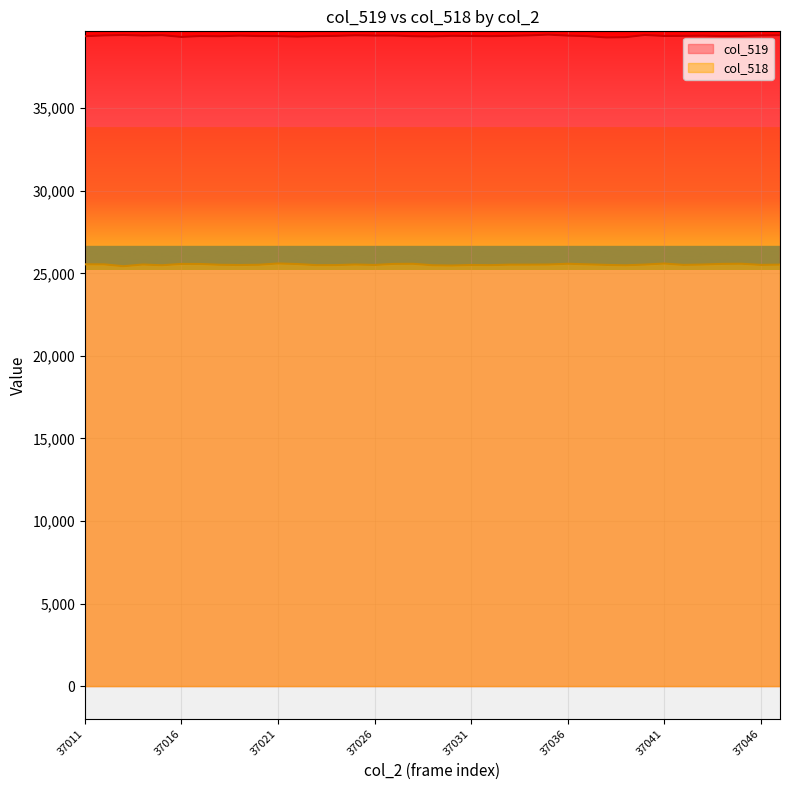

True or false: col_519 has more than 0 points higher than both neighbors.

True